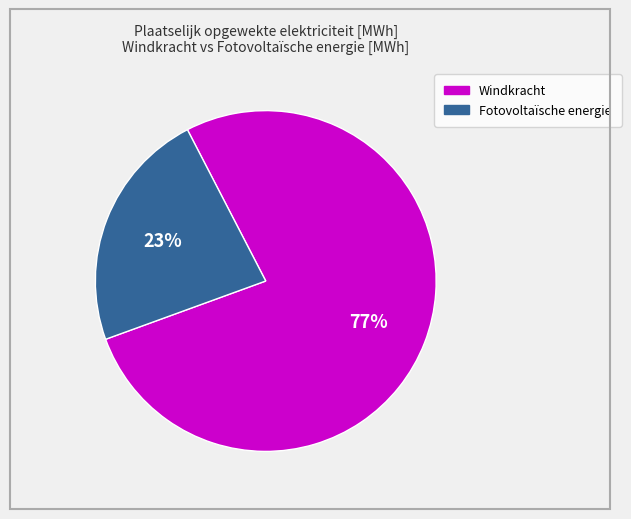

What is the smallest slice in the pie chart?

Fotovoltaïsche energie